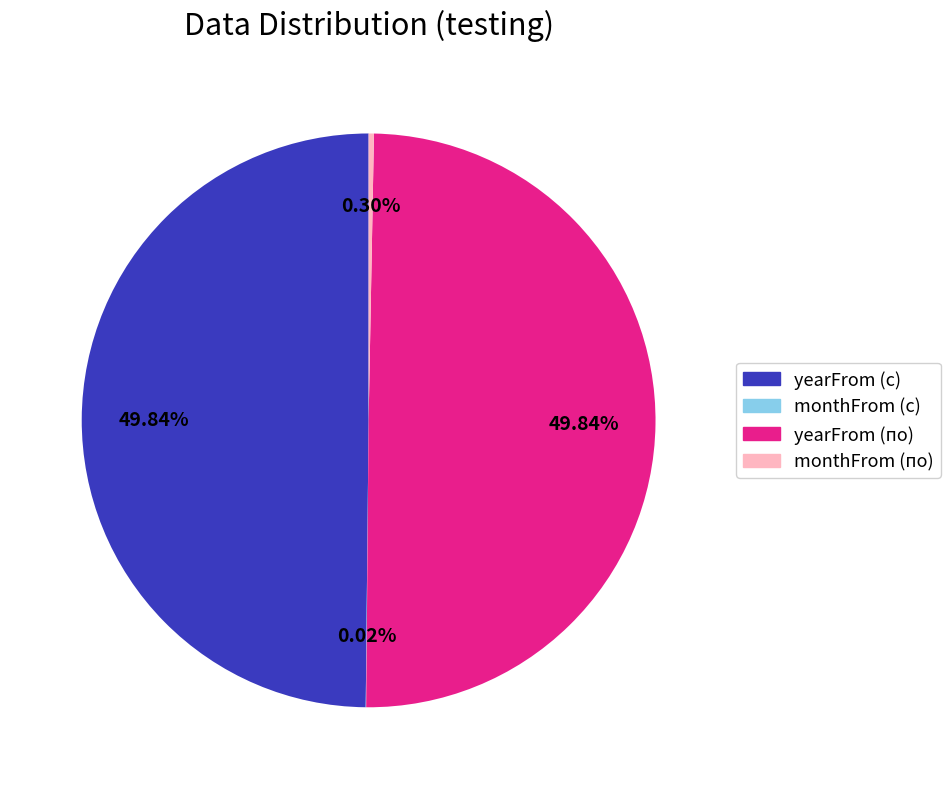

Does monthFrom (по) represent more than half of the total?

No